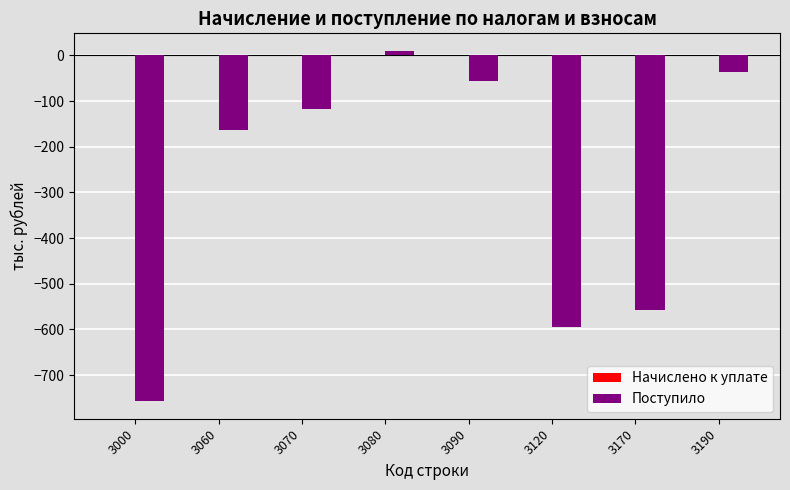

Reading right to left, what are all the values shown in this chart?

-36	-558	-594	-56	10	-117	-163	-757